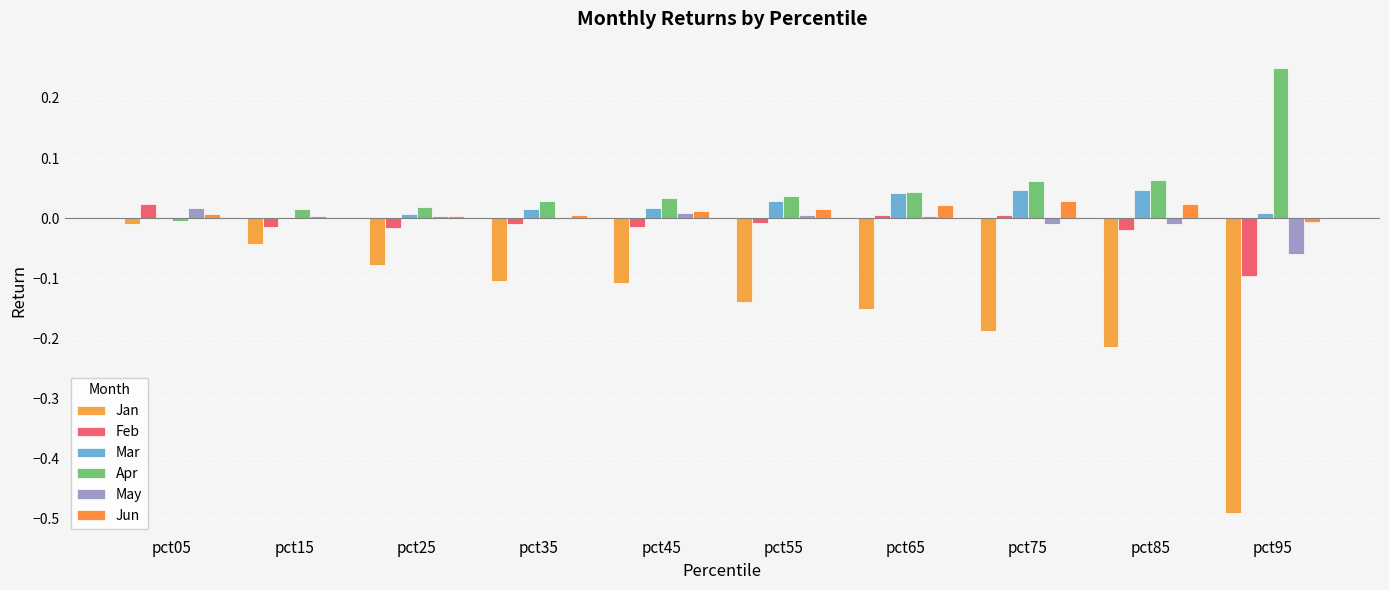

Is it true that Jun equals 0.0 at pct45?

True